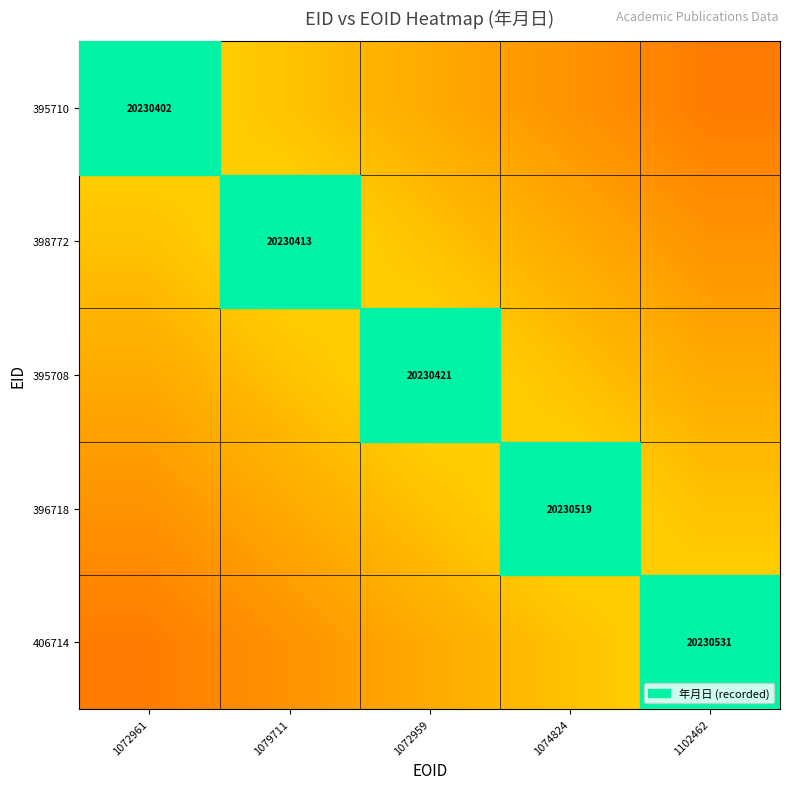

True or false: 395708 has a value of 6834959.6 at 1072959.

False